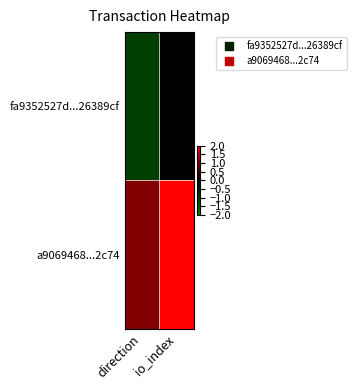

Which series changed the most between direction and io_index?

fa9352527d...26389cf